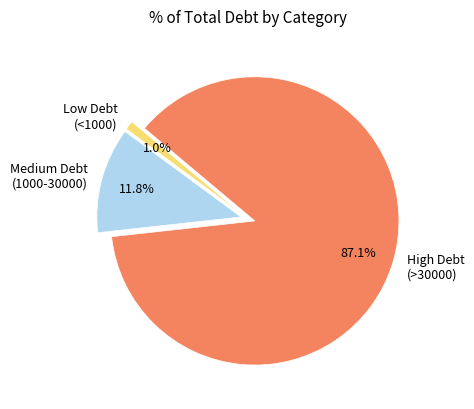

Which has a higher value, Medium Debt (1000-30000) or Low Debt (<1000)?

Medium Debt (1000-30000)